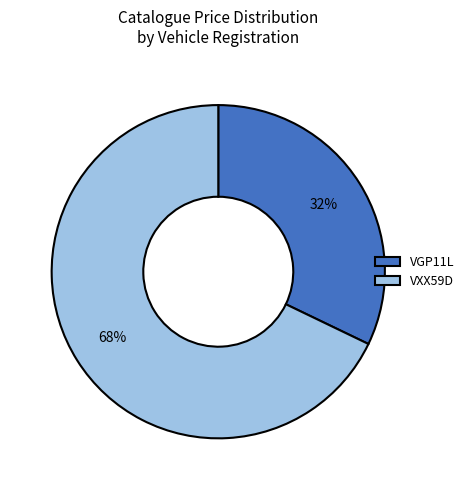

Is it true that VGP11L is 26% of the pie?

False